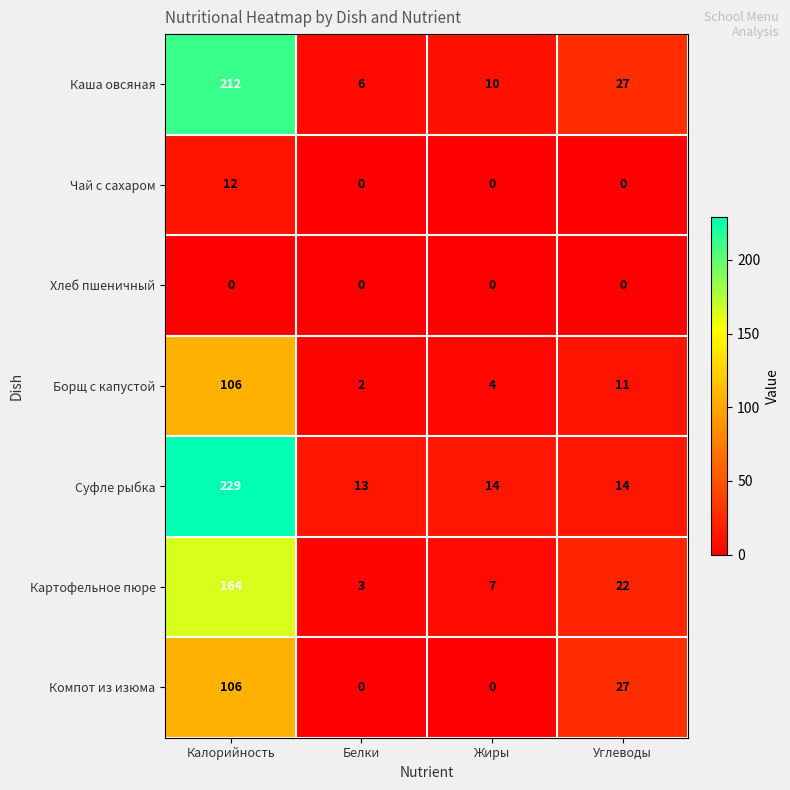

Is it true that Хлеб пшеничный equals 0 at Белки?

True